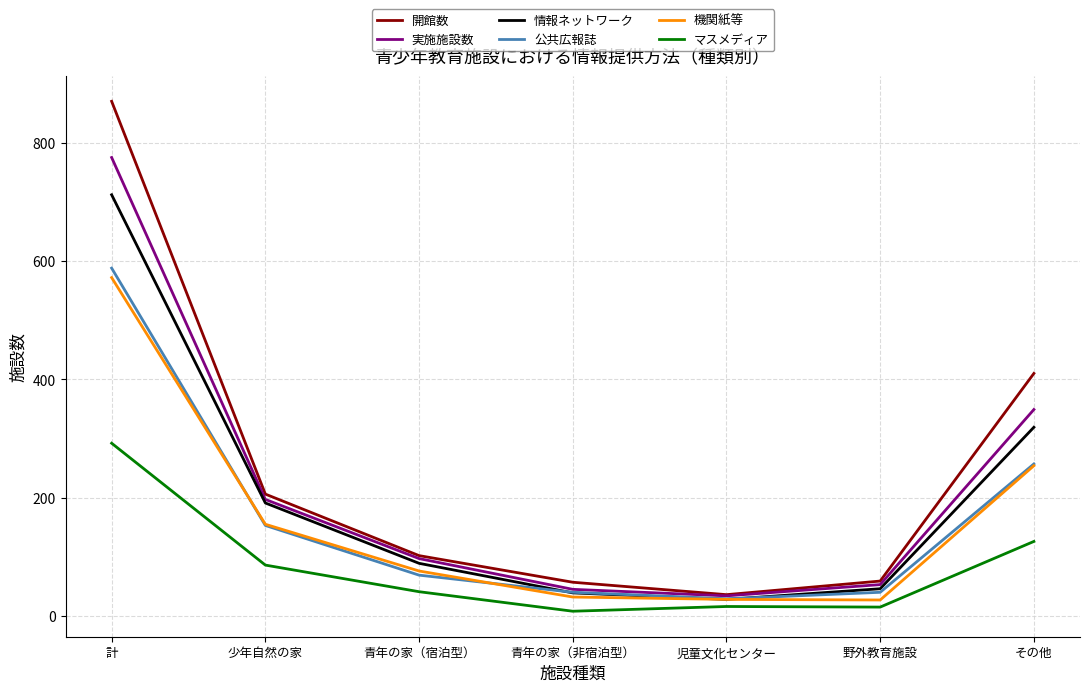

At which label is 情報ネットワーク closest to 370?

その他